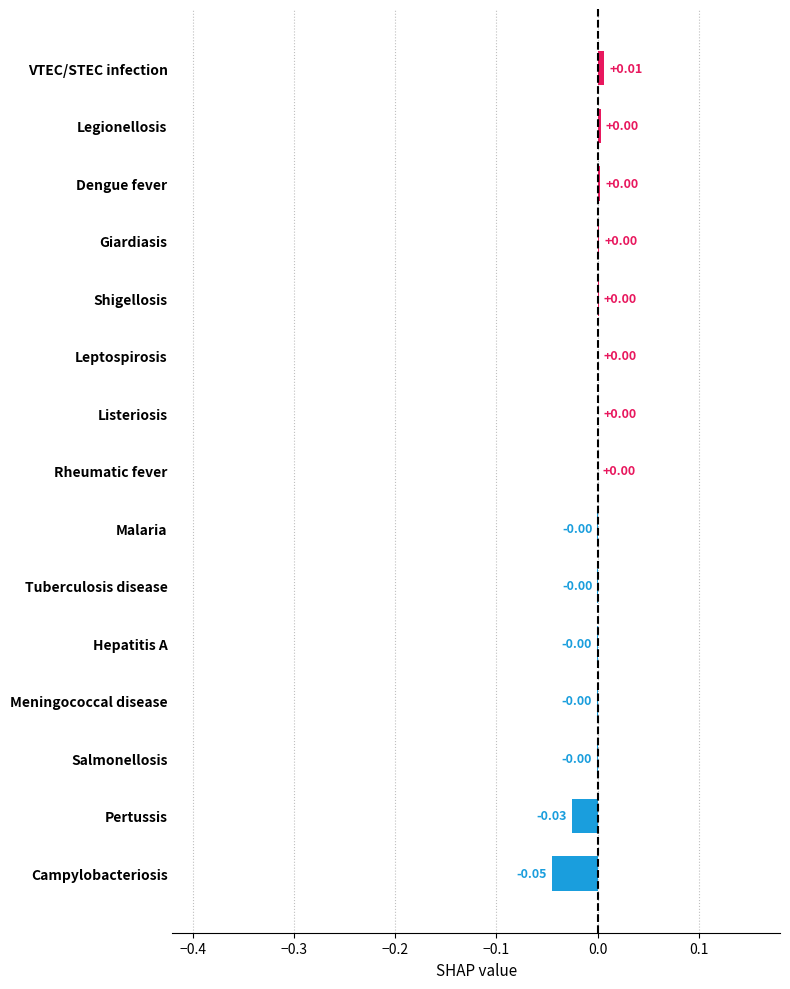

Which label corresponds to the largest value in the chart?

VTEC/STEC infection